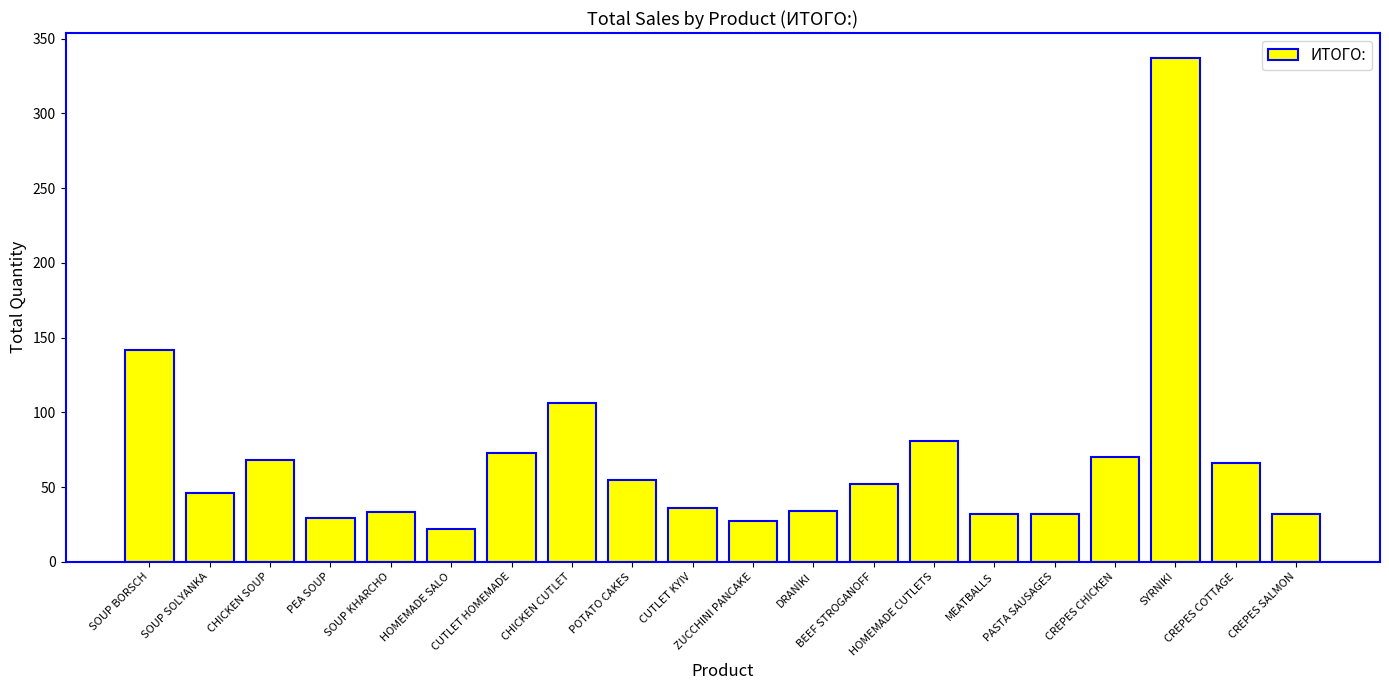

Which has a higher value, HOMEMADE CUTLETS or SOUP BORSCH?

SOUP BORSCH